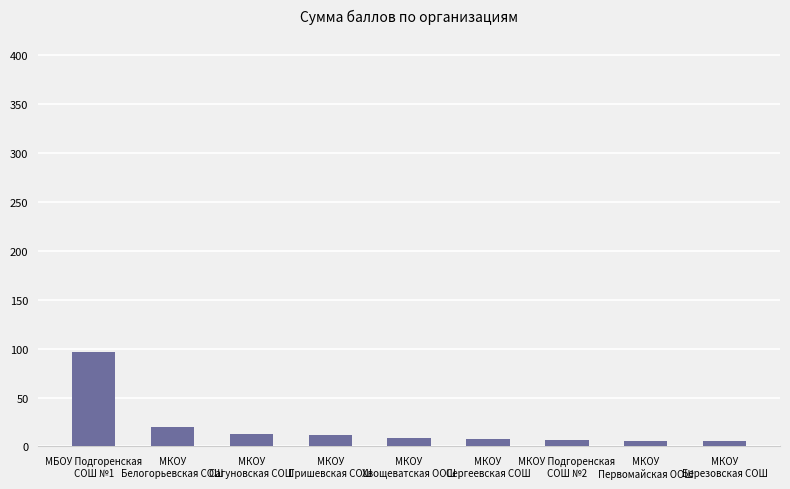

What is the ratio of the value at МКОУ
Березовская СОШ to the value at МКОУ
Белогорьевская СОШ?

0.3